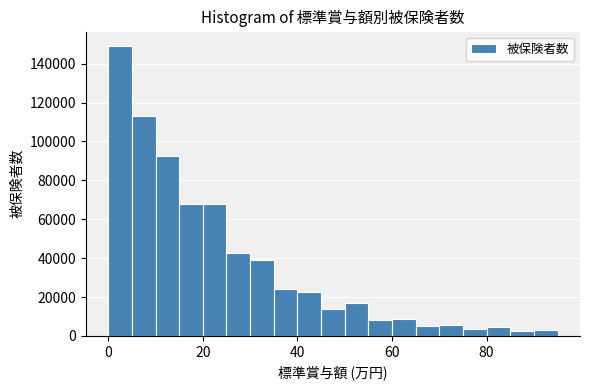

Read against the x-axis, roughly where is the centre of the tallest bar?

2